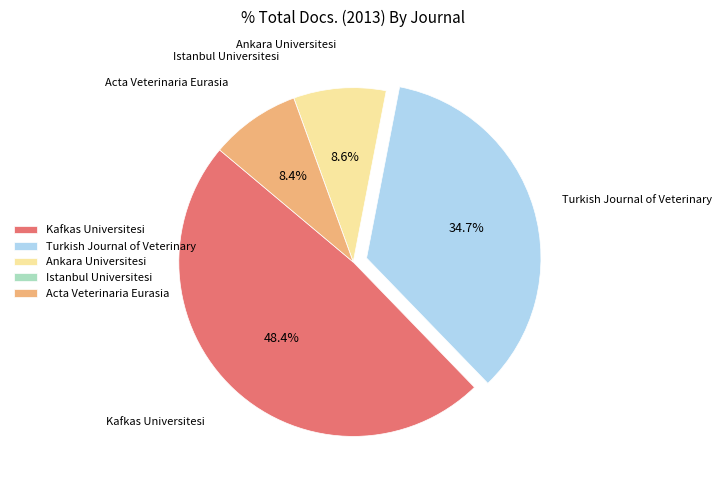

Which category has the biggest portion of the pie?

Kafkas Universitesi